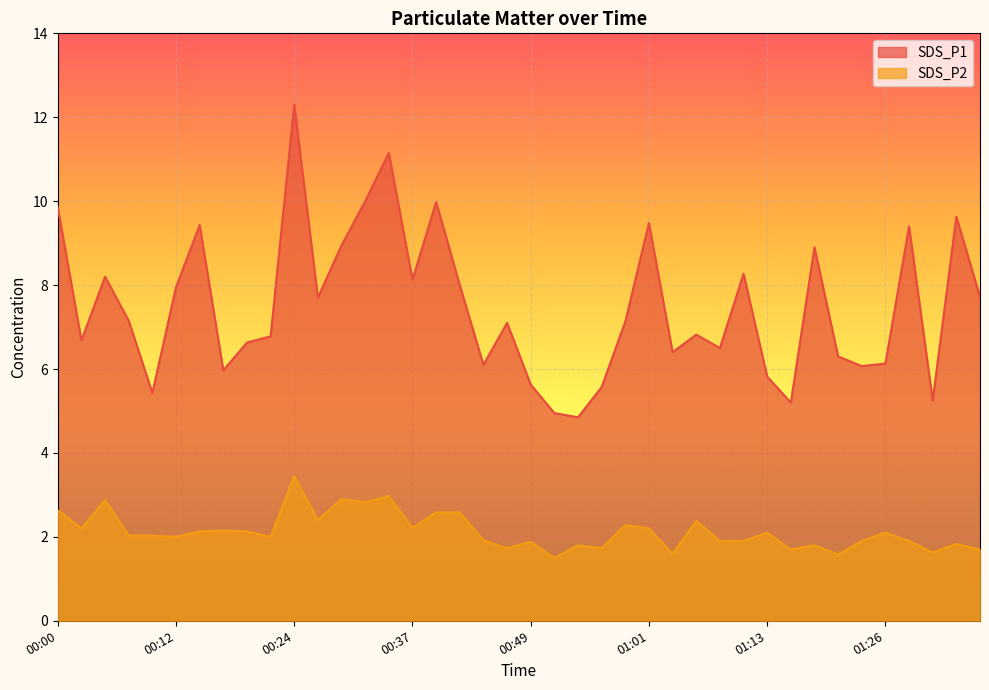

What is the label of the 22nd point from the right?

00:44